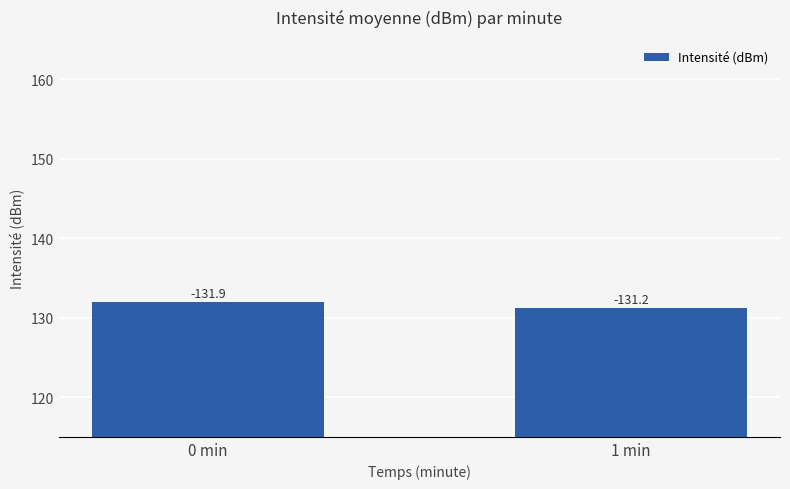

How many bars are there in total?

2